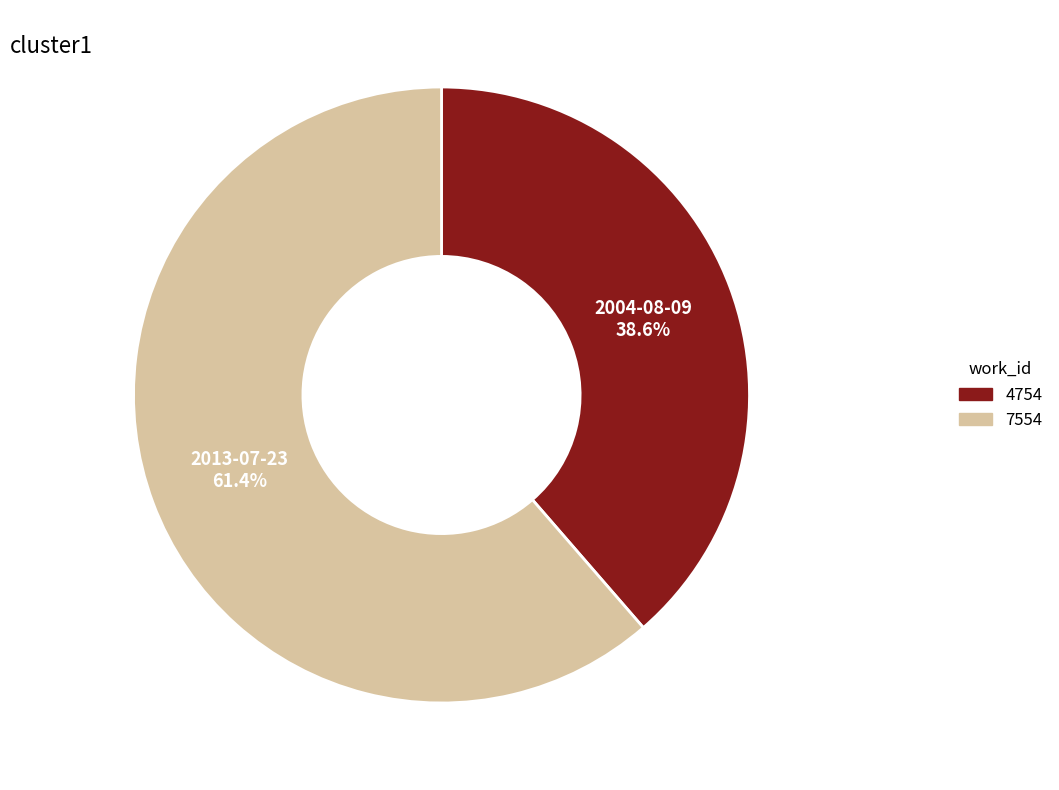

Is there a majority slice in this chart?

Yes